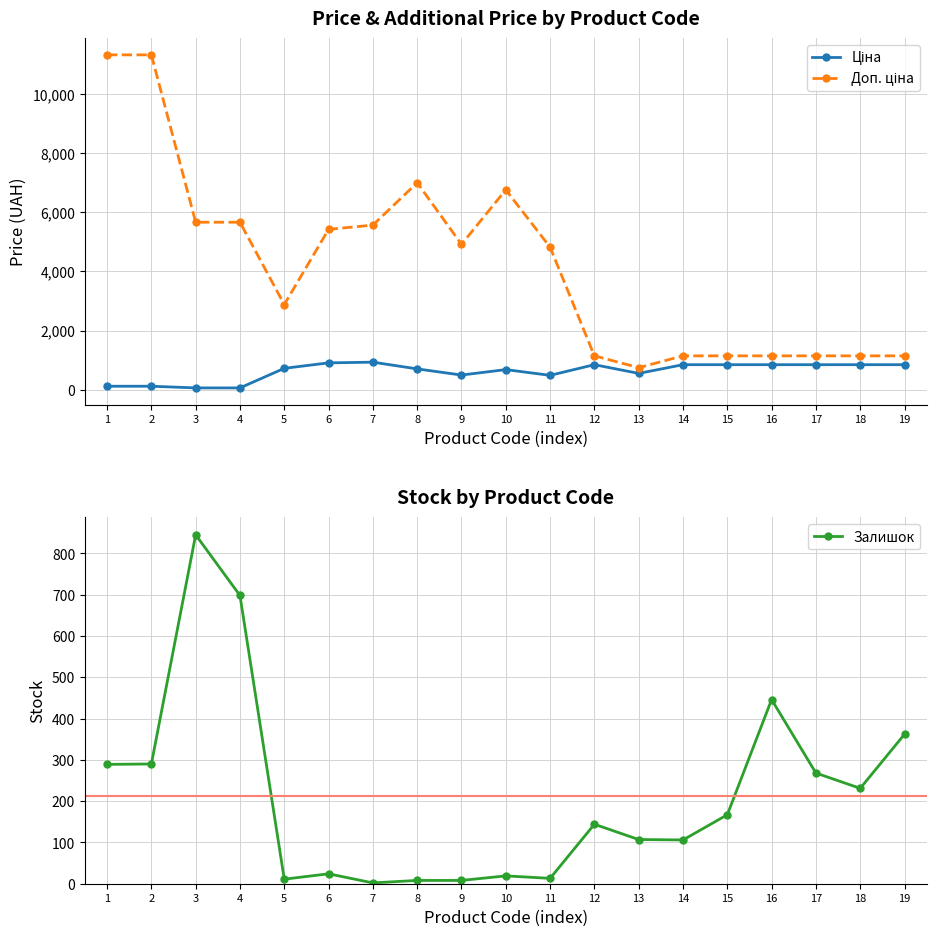

Rank the series at 4 from highest to lowest value.

Доп. ціна, Залишок, Ціна